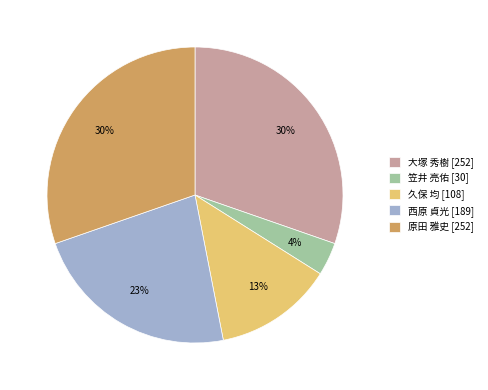

To the nearest percent, what portion does 大塚 秀樹 represent?

30%